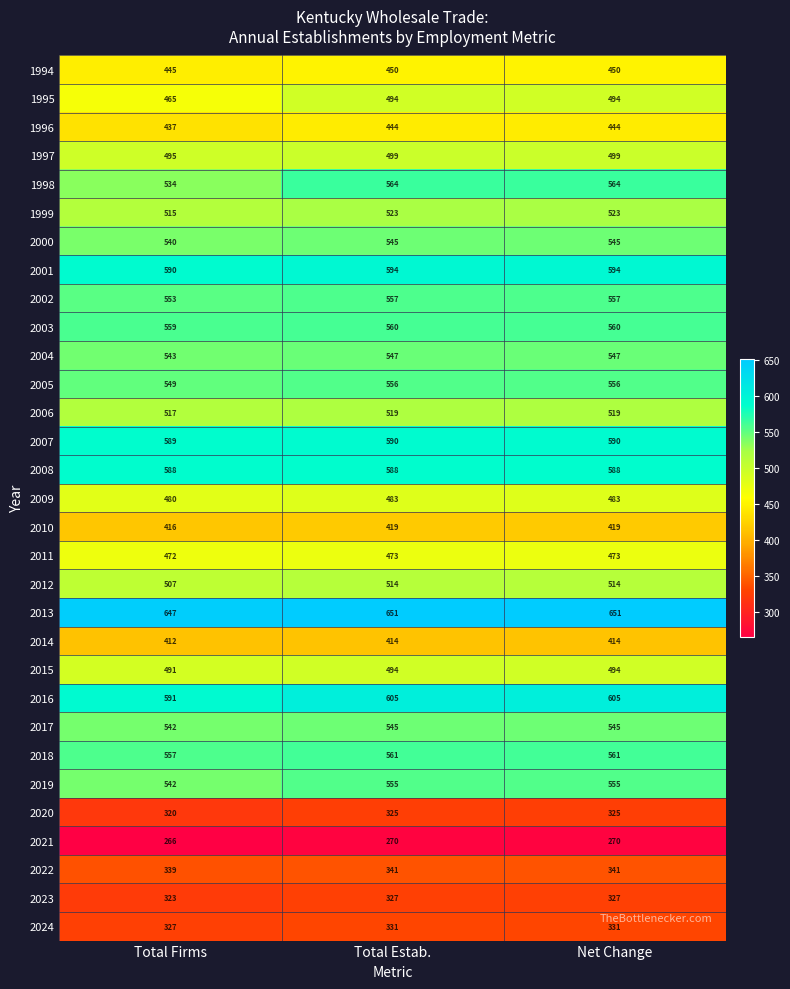

What is the difference between the highest and lowest values at Net Change?

381